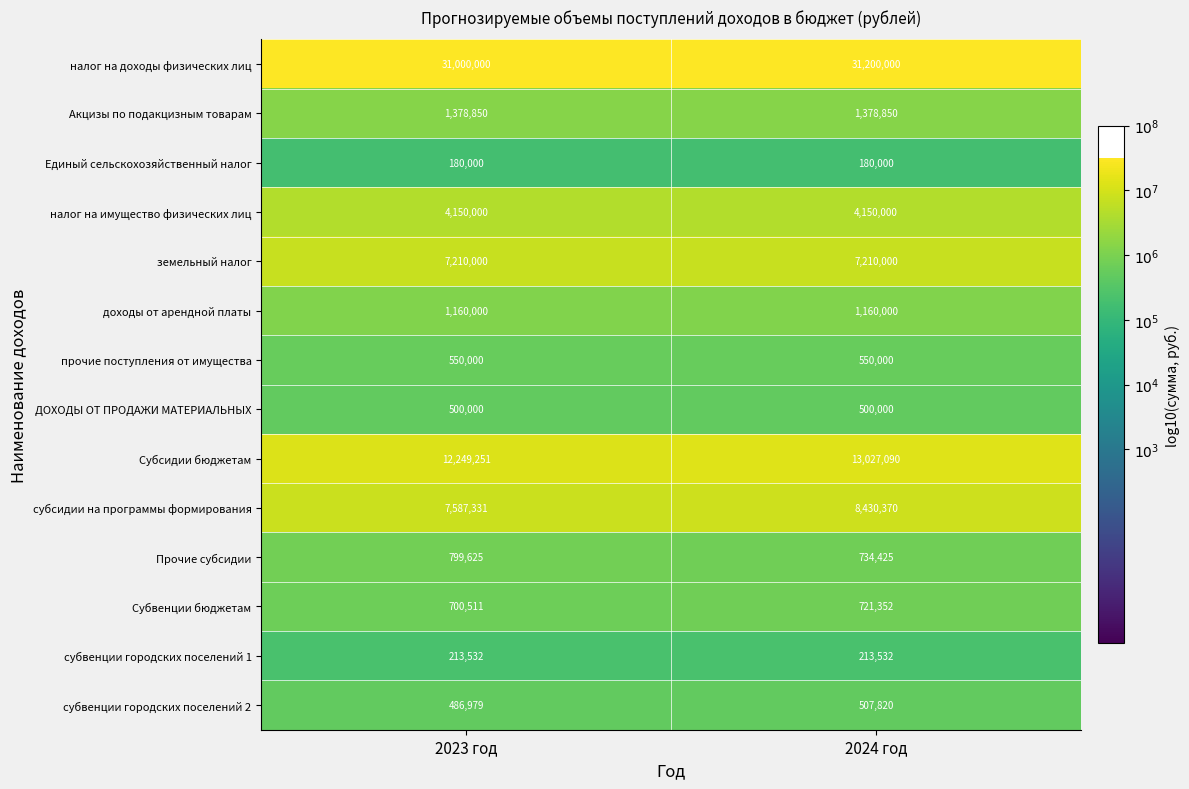

The value of Единый сельскохозяйственный налог at 2024 год is 292753. True or false?

False